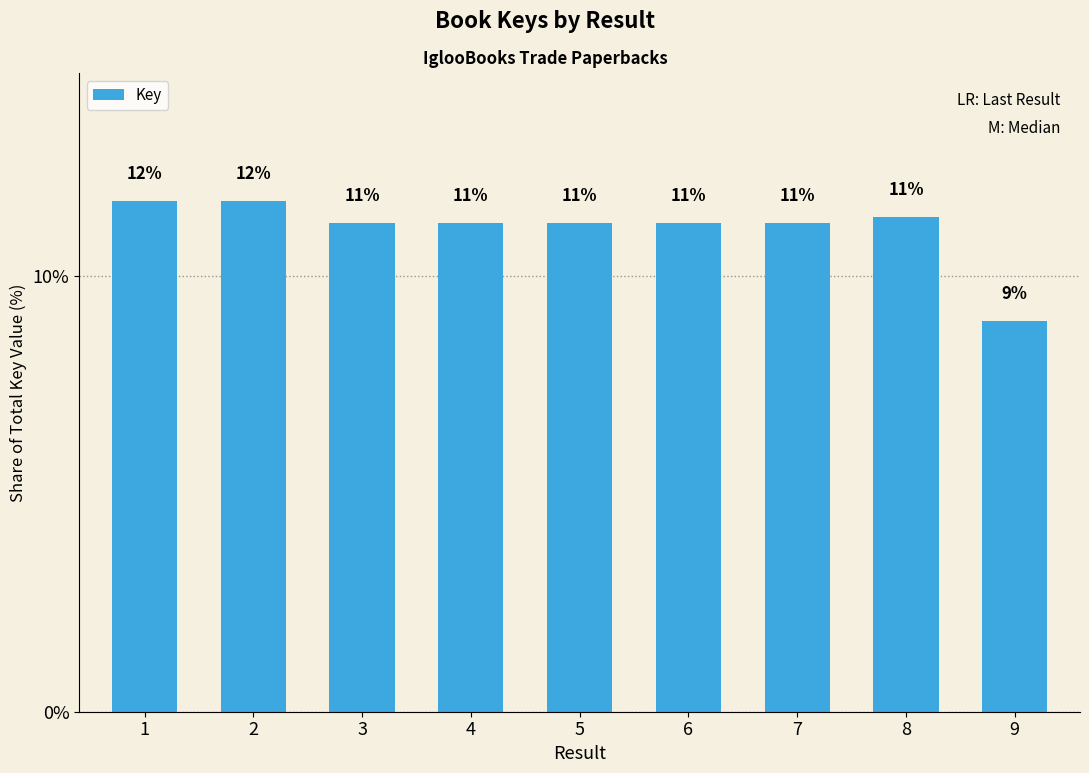

Are the bars horizontal?

No